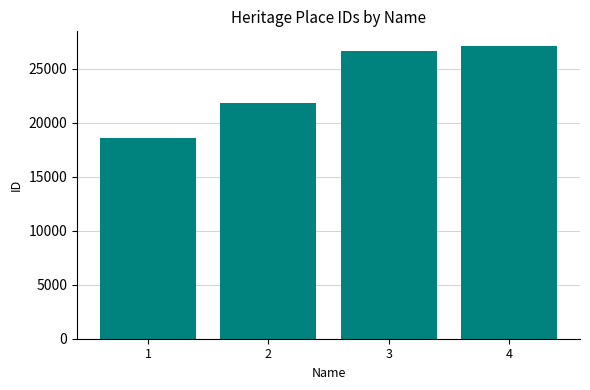

How many values are below 26668?

2